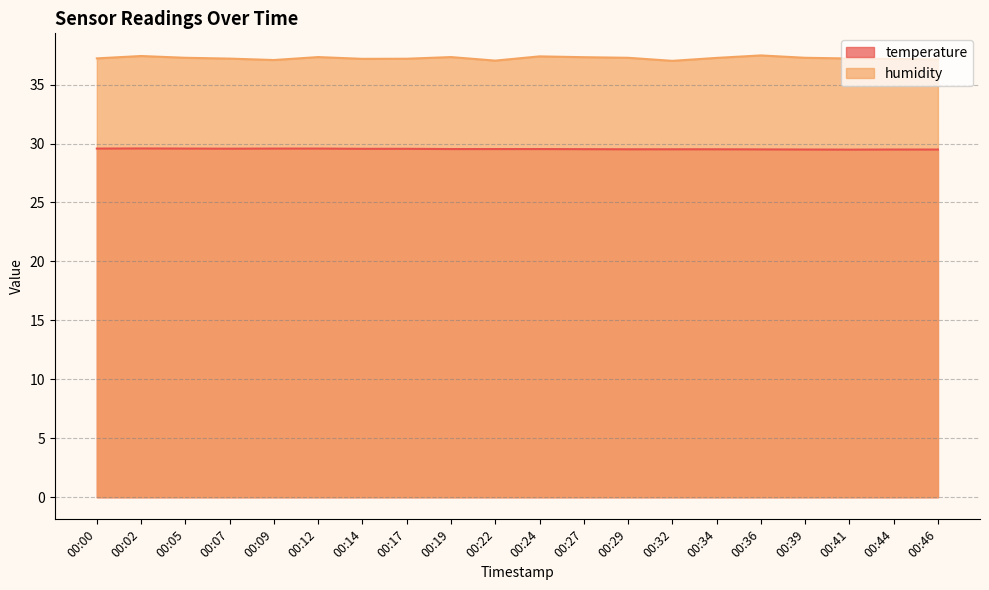

True or false: temperature has a value of 29.5 at 00:44.

True